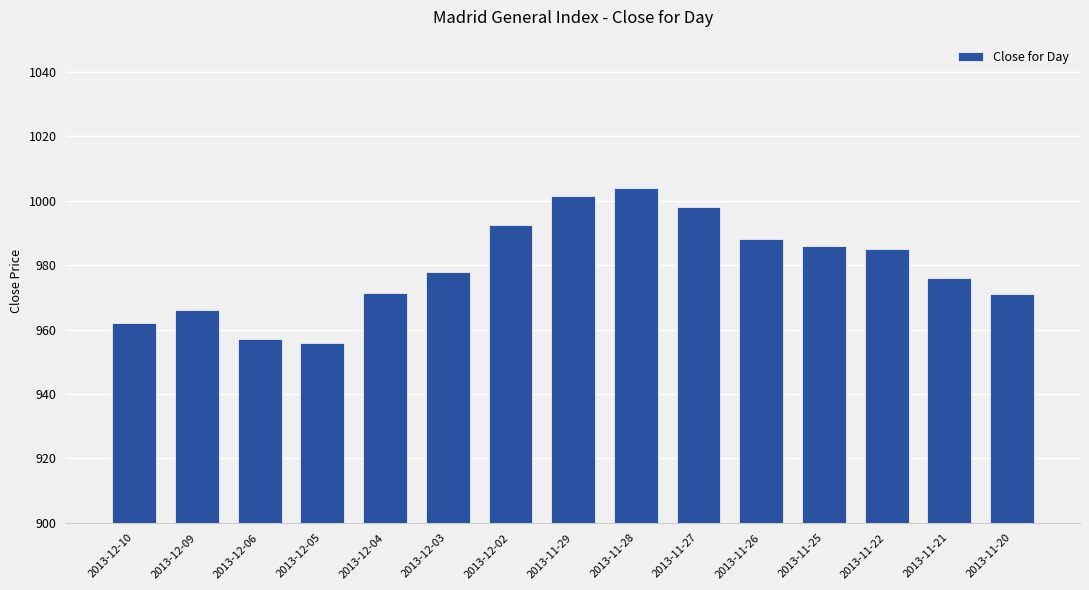

Is it true that the value at 2013-11-22 is 984.9?

True